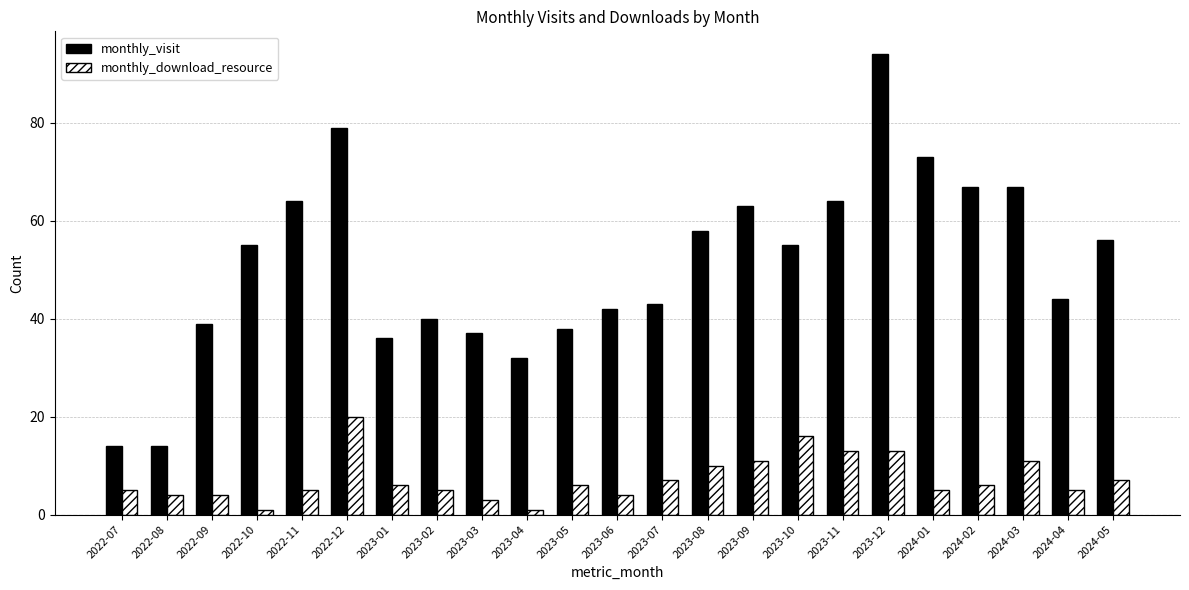

What is the sum of the monthly_download_resource values at 2023-07 and 2022-10?

8